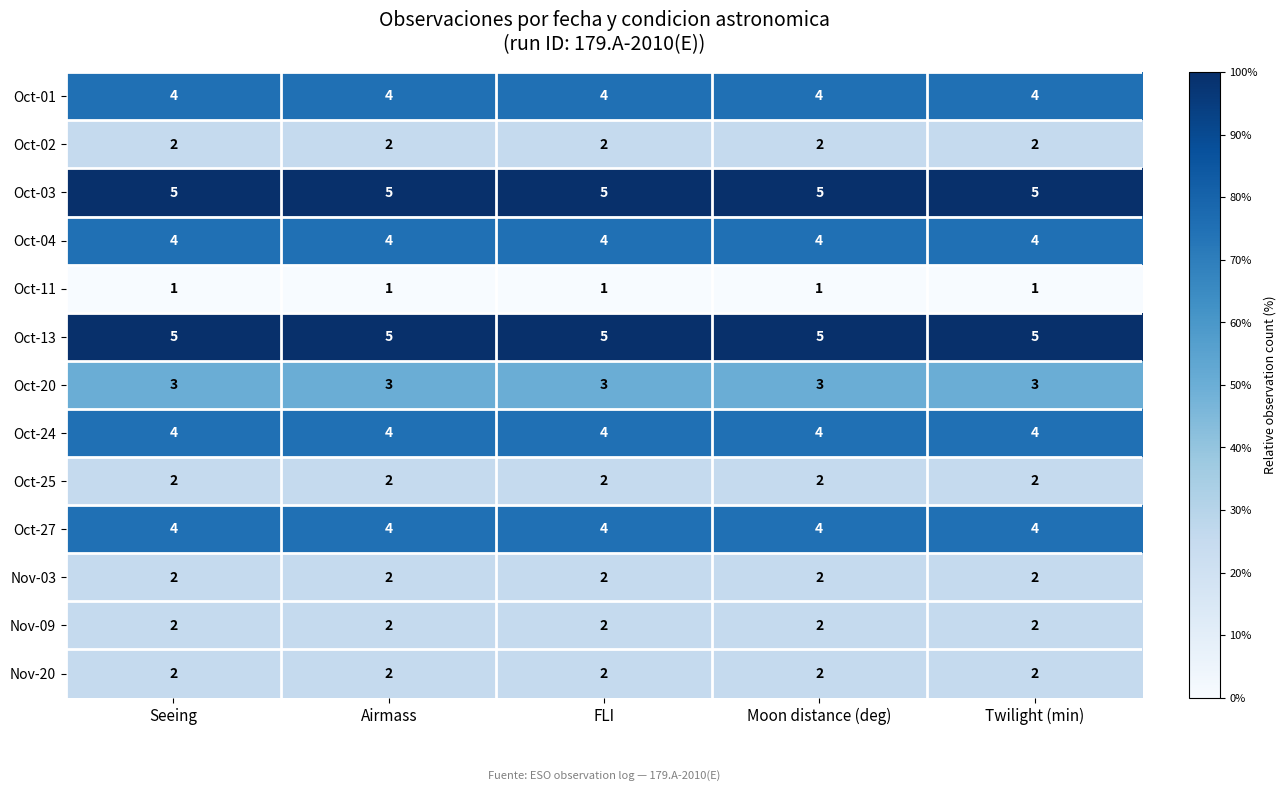

At how many categories does at least one series exceed 3?

5